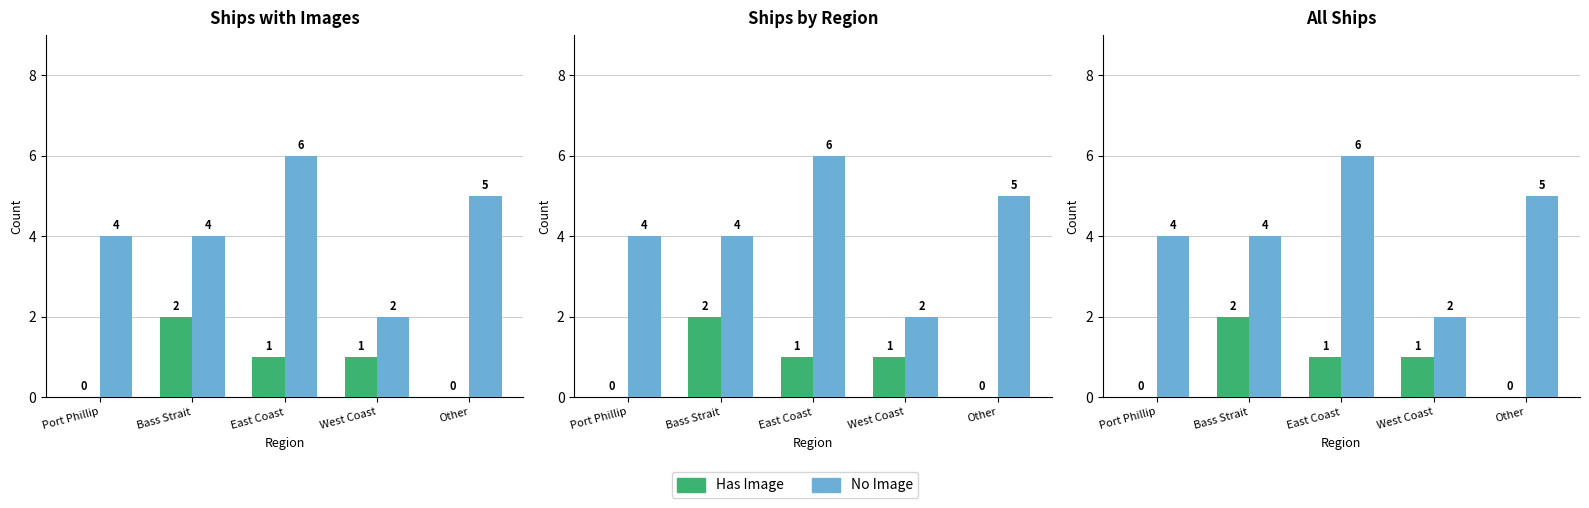

What are all the series names shown in the legend?

Has Image, No Image